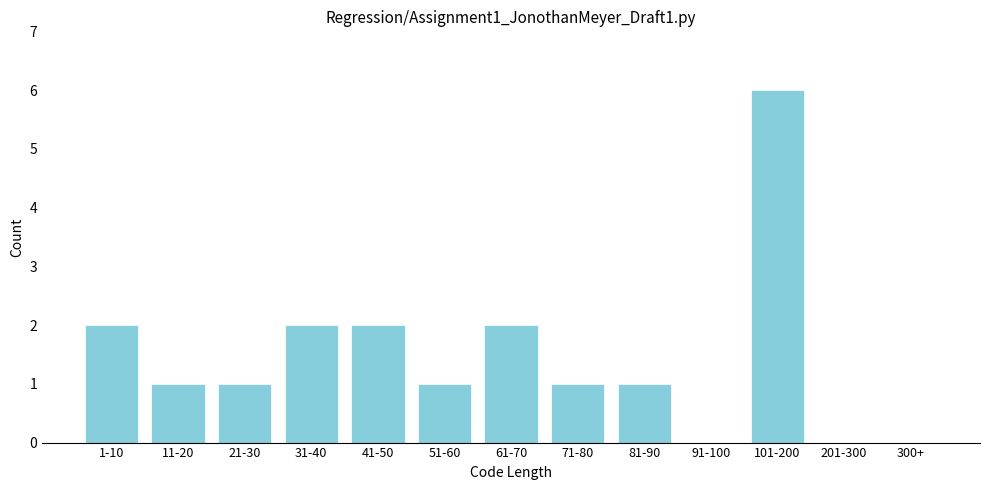

Reading left to right, list all the values displayed in this chart.

1-10=2	11-20=1	21-30=1	31-40=2	41-50=2	51-60=1	61-70=2	71-80=1	81-90=1	91-100=0	101-200=6	201-300=0	300+=0